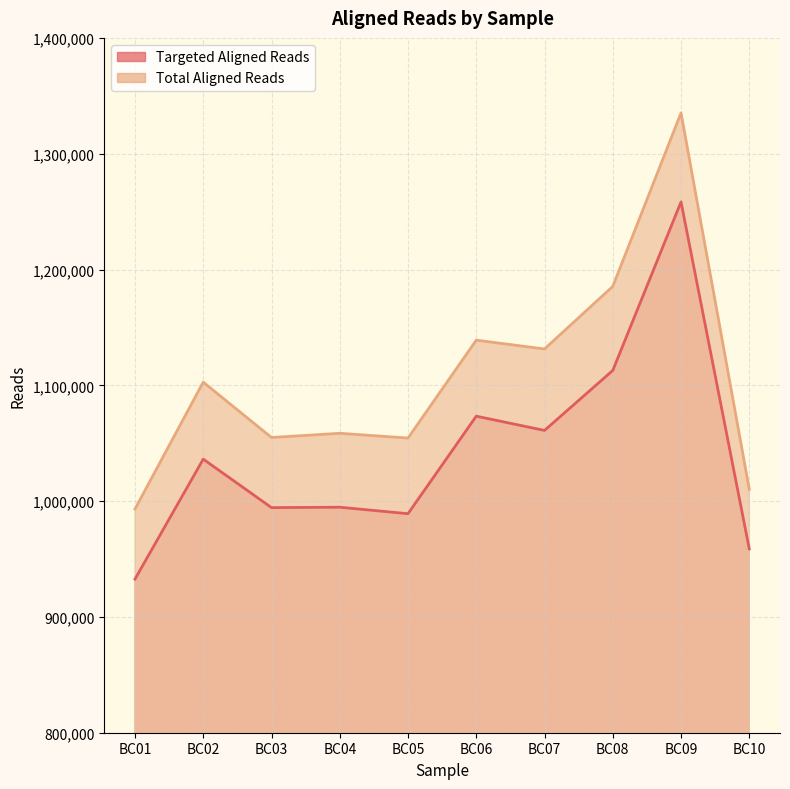

True or false: Targeted Aligned Reads and Total Aligned Reads cross at least once.

False